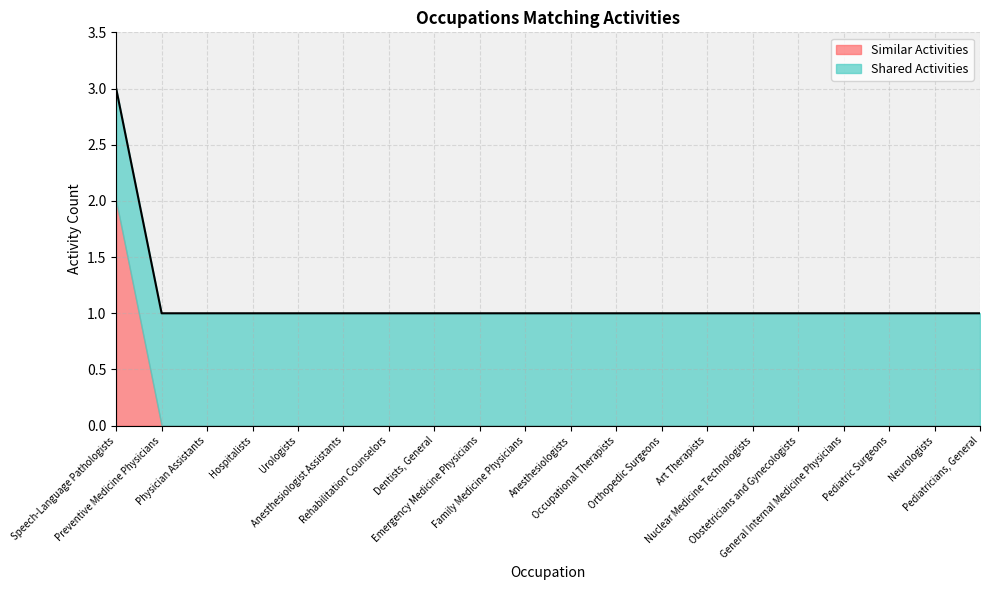

What is the smallest value displayed?

1